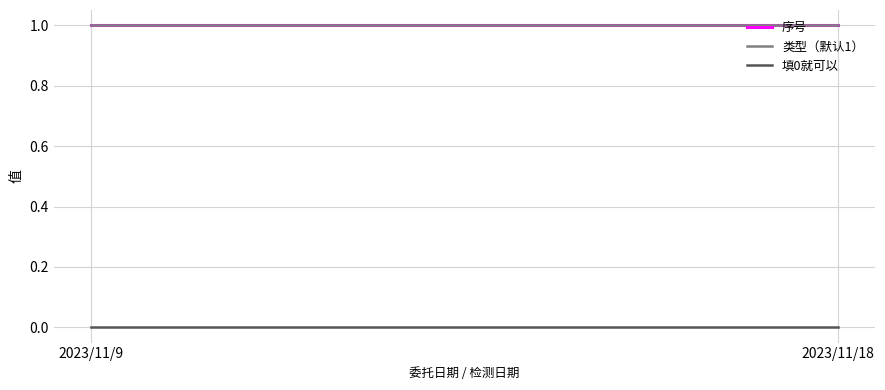

What is the difference between the highest and lowest values at 2023/11/9?

1